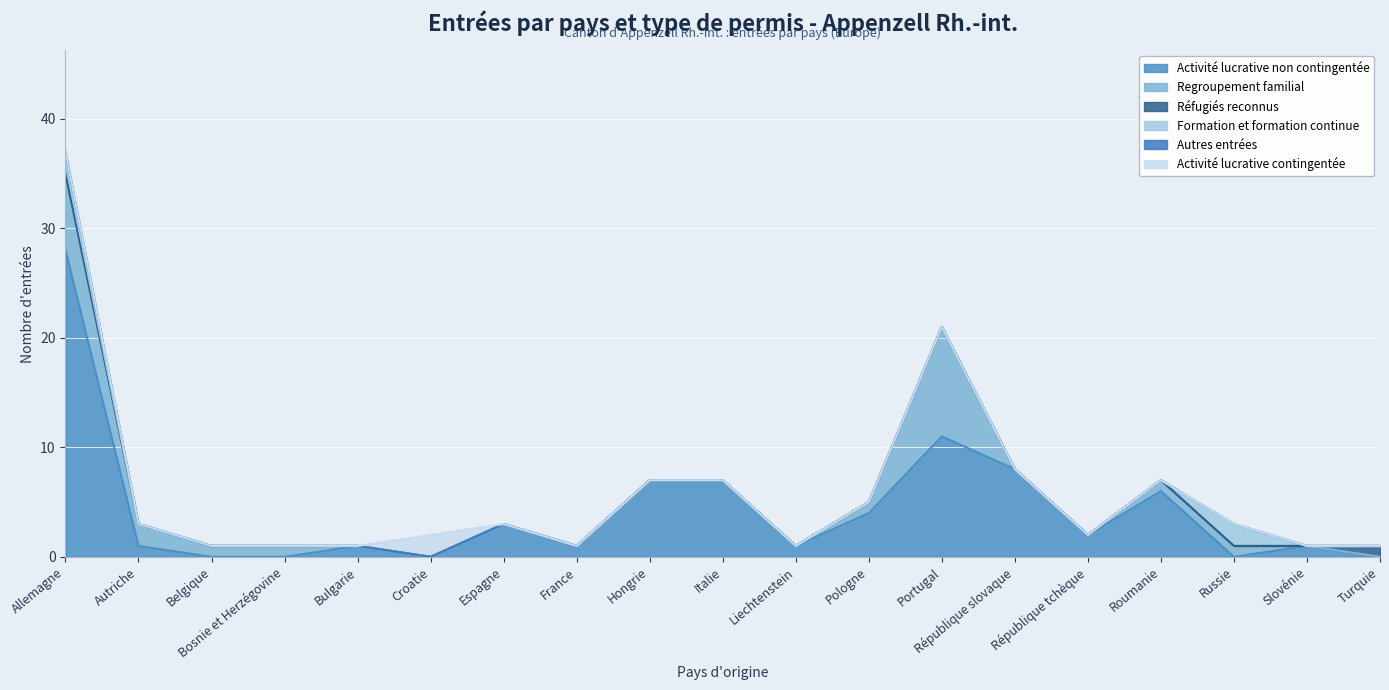

Reading left to right, transcribe all the data shown in this chart.

Activité lucrative non contingentée: Allemagne=28	Autriche=1	Belgique=0	Bosnie et Herzégovine=0	Bulgarie=1	Croatie=0	Espagne=3	France=1	Hongrie=7	Italie=7	Liechtenstein=1	Pologne=4	Portugal=11	République slovaque=8	République tchèque=2	Roumanie=6	Russie=0	Slovénie=1	Turquie=0
Regroupement familial: Allemagne=7	Autriche=2	Belgique=1	Bosnie et Herzégovine=1	Bulgarie=0	Croatie=0	Espagne=0	France=0	Hongrie=0	Italie=0	Liechtenstein=0	Pologne=1	Portugal=10	République slovaque=0	République tchèque=0	Roumanie=1	Russie=1	Slovénie=0	Turquie=0
Réfugiés reconnus: Allemagne=0	Autriche=0	Belgique=0	Bosnie et Herzégovine=0	Bulgarie=0	Croatie=0	Espagne=0	France=0	Hongrie=0	Italie=0	Liechtenstein=0	Pologne=0	Portugal=0	République slovaque=0	République tchèque=0	Roumanie=0	Russie=0	Slovénie=0	Turquie=1
Formation et formation continue: Allemagne=1	Autriche=0	Belgique=0	Bosnie et Herzégovine=0	Bulgarie=0	Croatie=0	Espagne=0	France=0	Hongrie=0	Italie=0	Liechtenstein=0	Pologne=0	Portugal=0	République slovaque=0	République tchèque=0	Roumanie=0	Russie=2	Slovénie=0	Turquie=0
Autres entrées: Allemagne=1	Autriche=0	Belgique=0	Bosnie et Herzégovine=0	Bulgarie=0	Croatie=0	Espagne=0	France=0	Hongrie=0	Italie=0	Liechtenstein=0	Pologne=0	Portugal=0	République slovaque=0	République tchèque=0	Roumanie=0	Russie=0	Slovénie=0	Turquie=0
Activité lucrative contingentée: Allemagne=0	Autriche=0	Belgique=0	Bosnie et Herzégovine=0	Bulgarie=0	Croatie=2	Espagne=0	France=0	Hongrie=0	Italie=0	Liechtenstein=0	Pologne=0	Portugal=0	République slovaque=0	République tchèque=0	Roumanie=0	Russie=0	Slovénie=0	Turquie=0